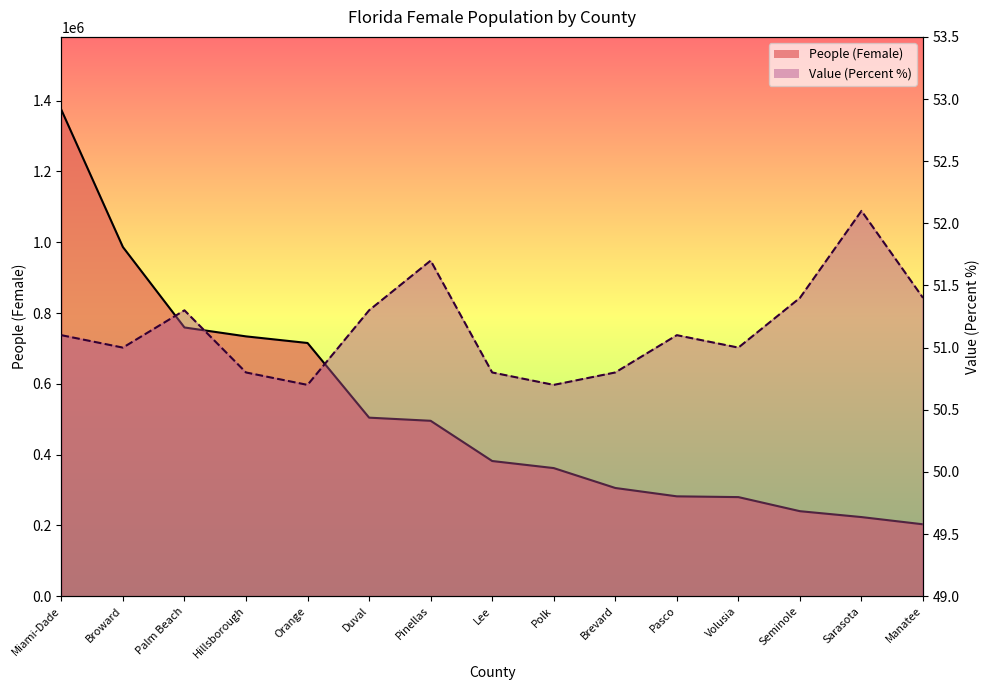

The value of People (Female) at Duval is 504380.0. True or false?

True